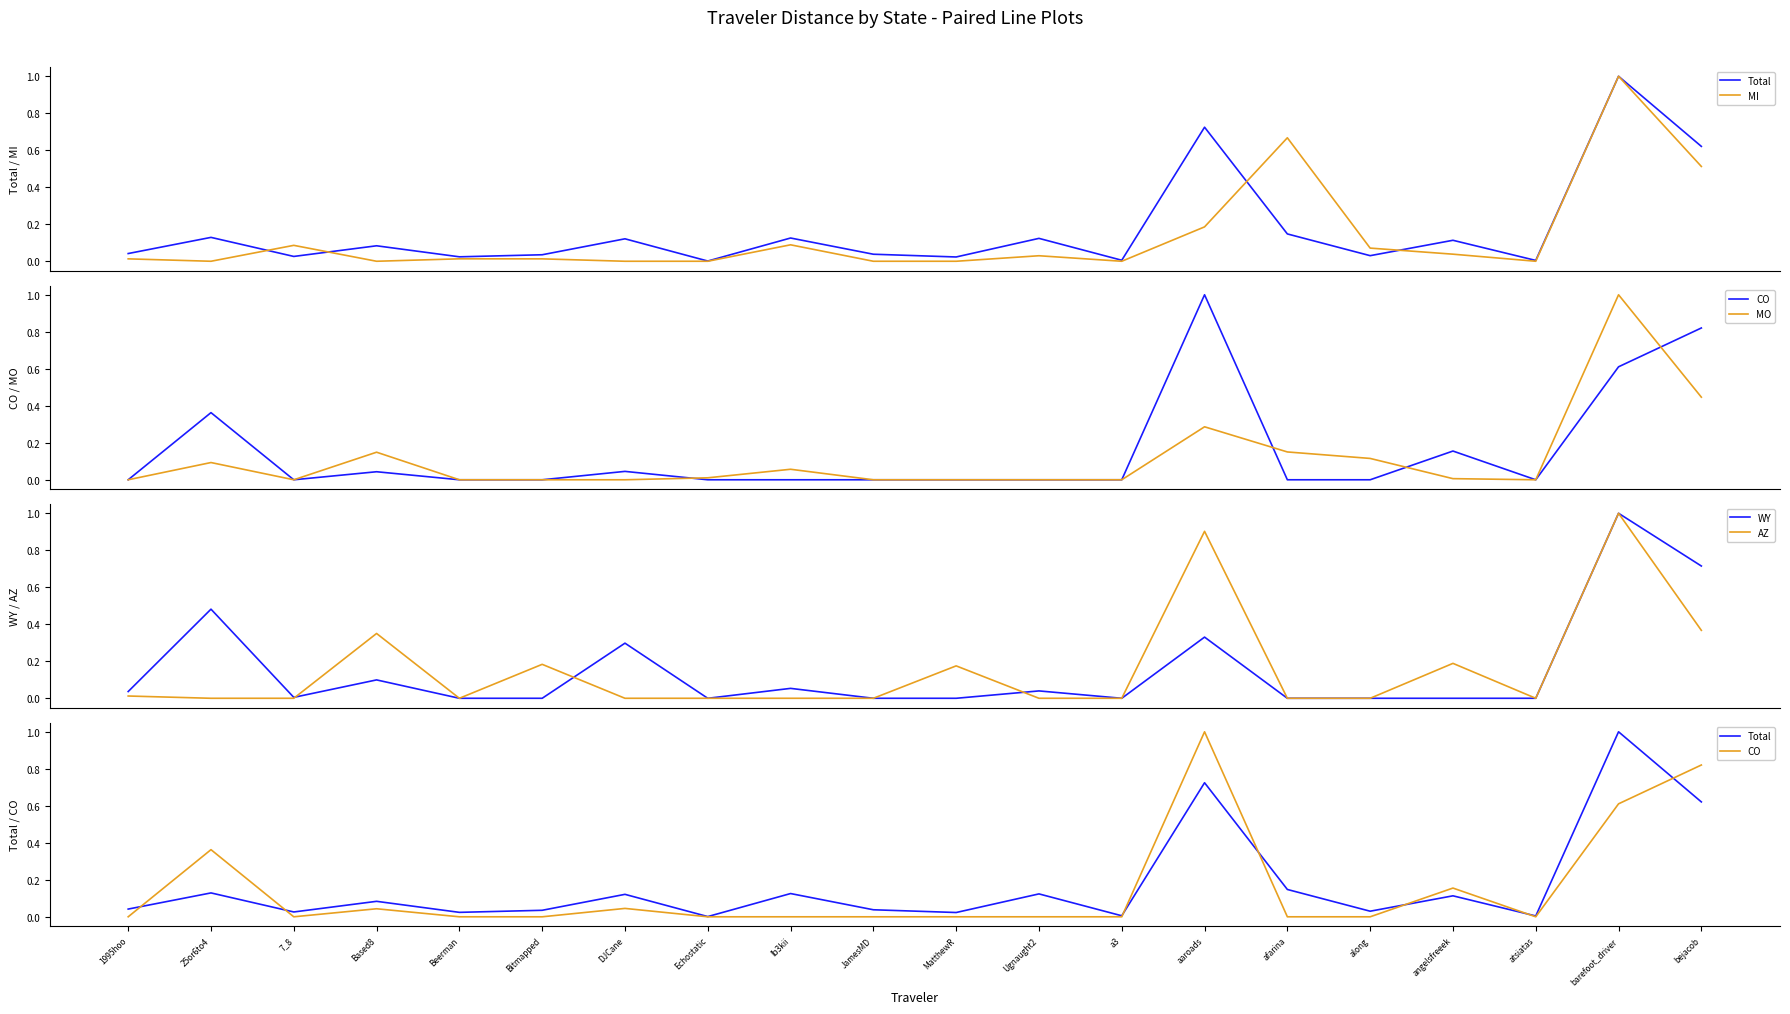

How many lines are shown in the chart?

6